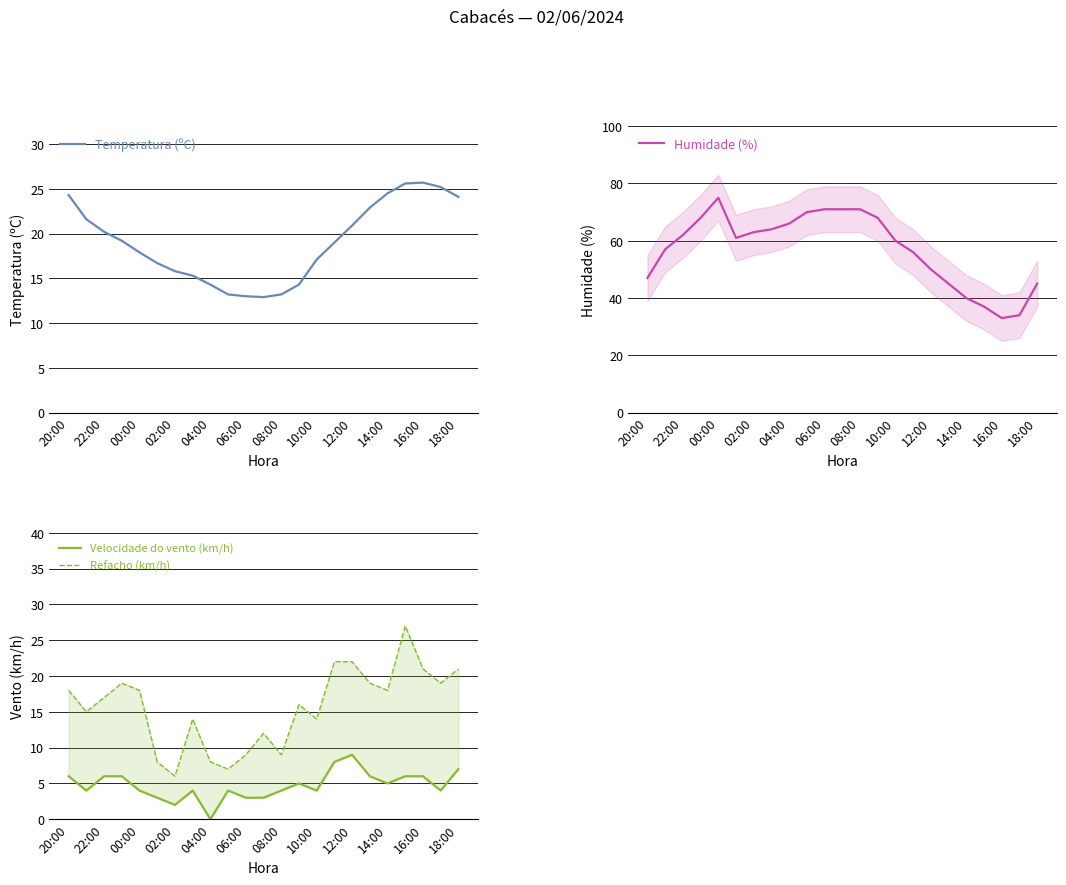

In Velocidade do vento (km/h), how many points are higher than both neighbors (excluding endpoints)?

4